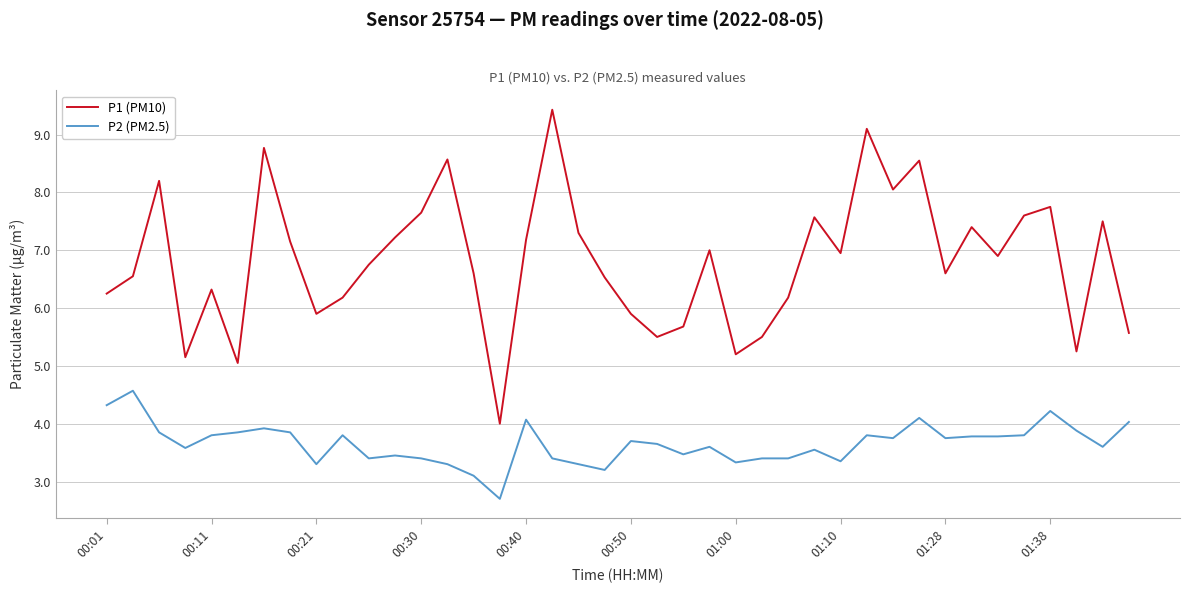

What is the minimum value shown in the chart?

2.7